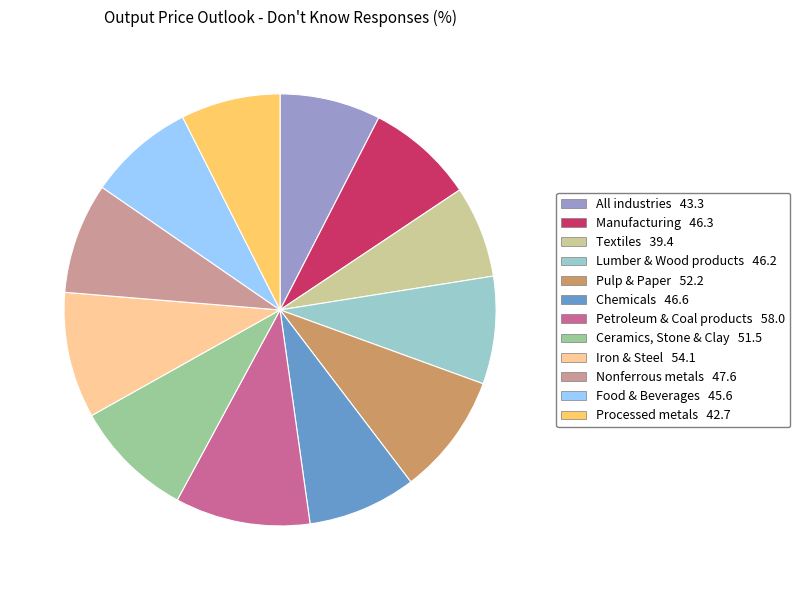

Which category has the biggest portion of the pie?

Petroleum & Coal products